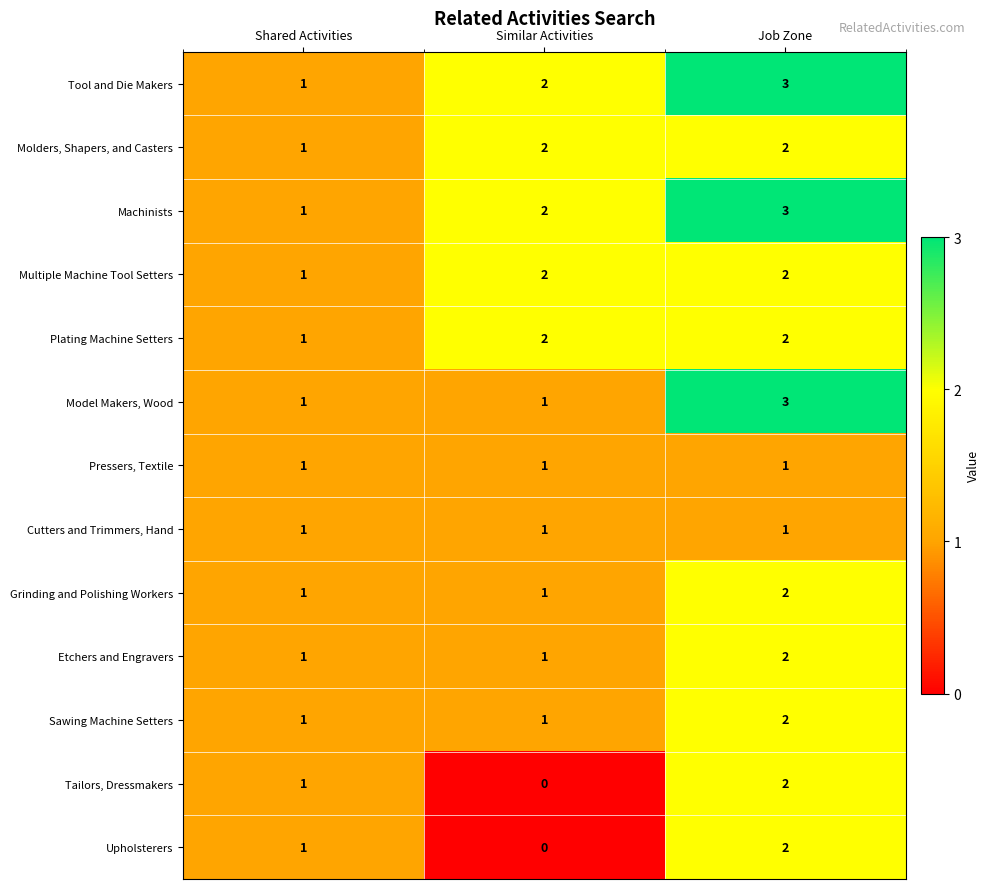

Is the value of Grinding and Polishing Workers at Similar Activities greater than the value of Multiple Machine Tool Setters at Similar Activities?

No